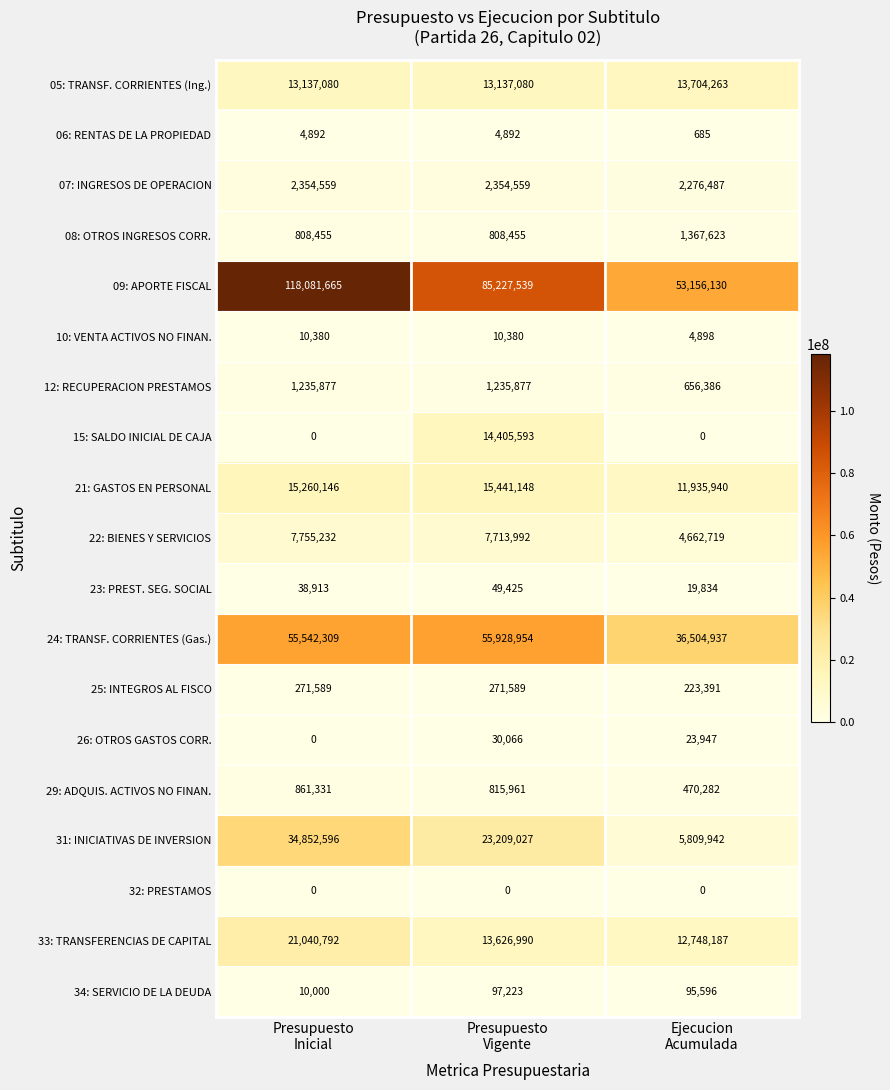

What is the average value of the 05: TRANSF. CORRIENTES (Ing.) series?

13326141